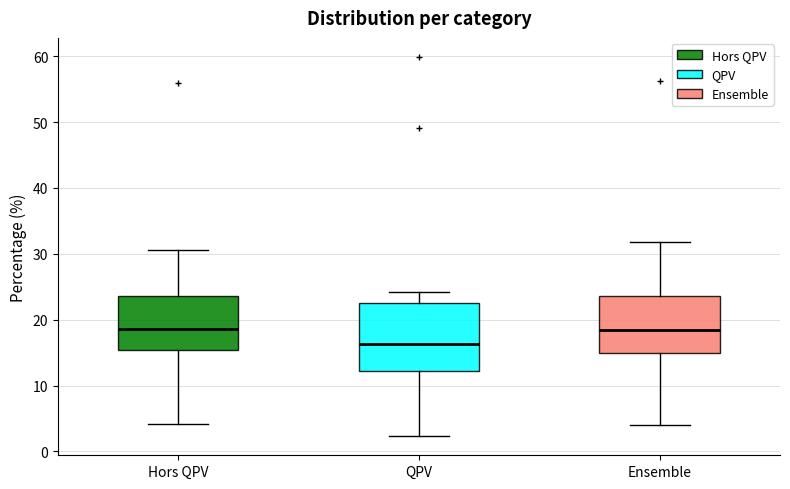

Where is the upper edge of the box for QPV on the y-axis? The values are not printed on the chart, so give them approximately, as read against the axis.

23